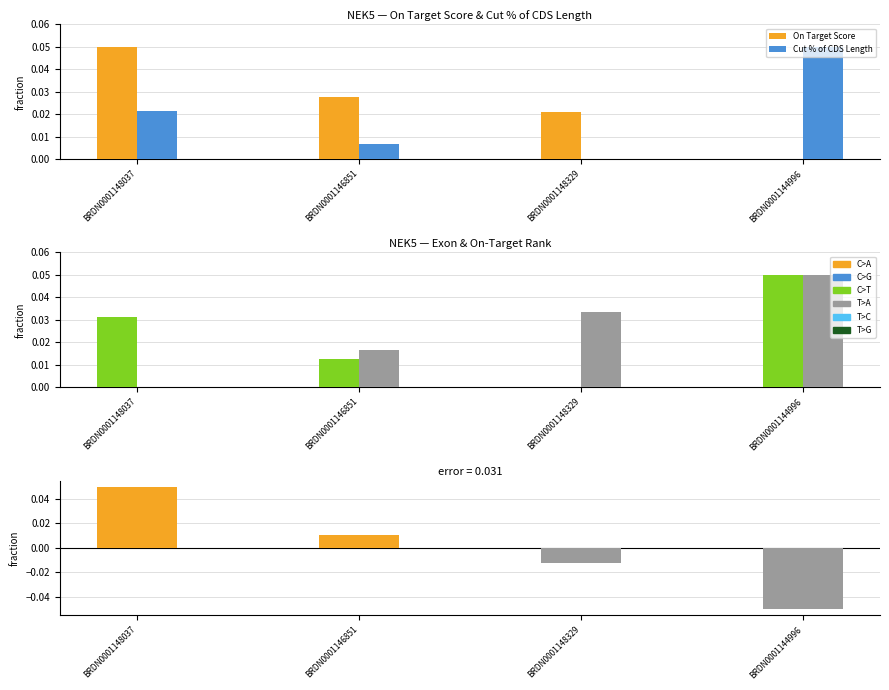

True or false: On Target Score has a value of 0.0 at BRDN0001144996.

True